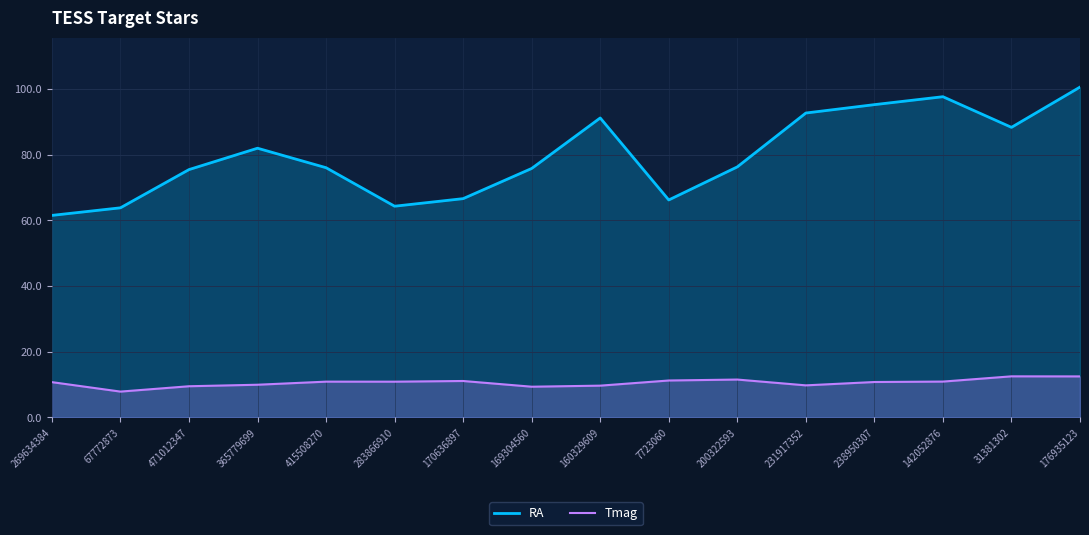

Reading left to right, extract all data points from this chart.

RA: 269634384=61.5	67772873=63.8	471012347=75.5	365779699=82.0	415508270=76.1	283866910=64.3	170636897=66.6	169304560=75.8	160329609=91.2	7723060=66.2	200322593=76.3	231917352=92.7	238950307=95.3	142052876=97.7	31381302=88.4	176935123=100.6
Tmag: 269634384=10.7	67772873=7.8	471012347=9.5	365779699=9.9	415508270=10.9	283866910=10.9	170636897=11.1	169304560=9.3	160329609=9.7	7723060=11.2	200322593=11.5	231917352=9.7	238950307=10.8	142052876=10.9	31381302=12.5	176935123=12.5